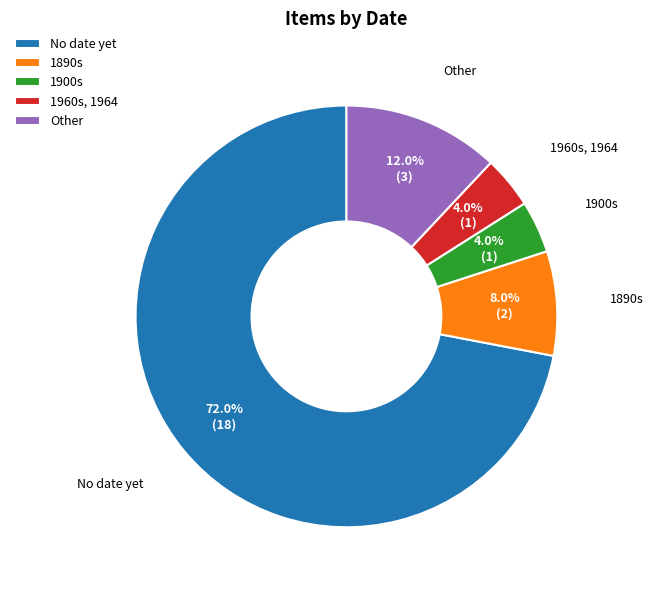

Does 1890s represent more than half of the total?

No